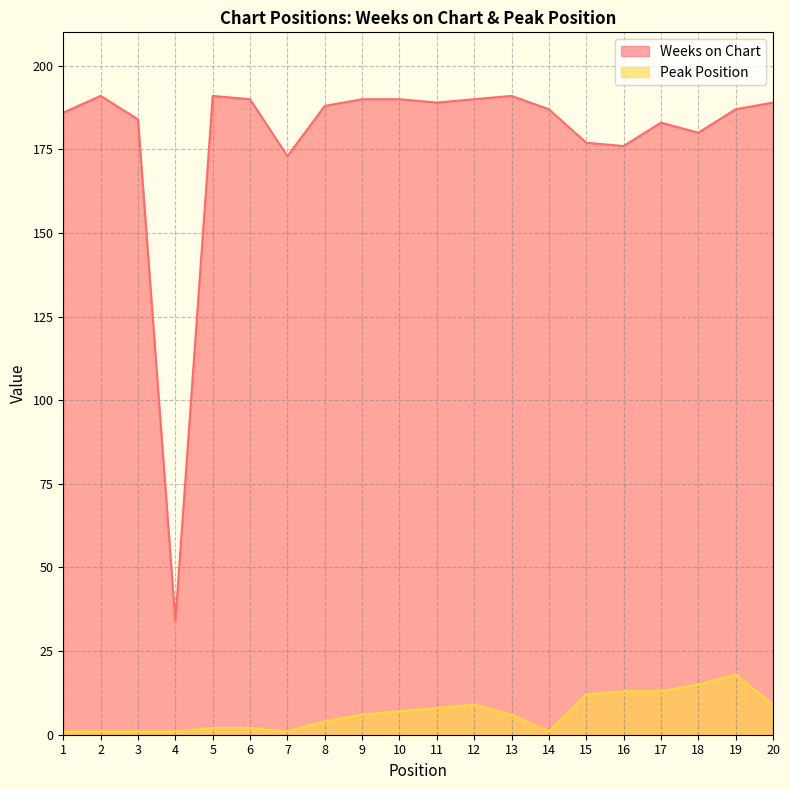

At which label does Weeks on Chart first exceed 188?

2